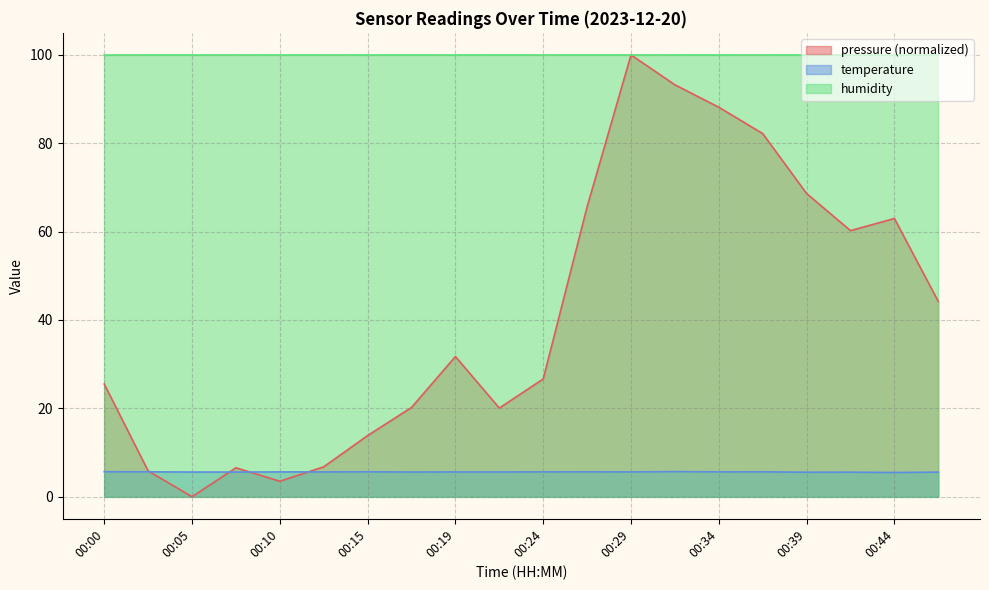

Where is the first local maximum for temperature?

00:15